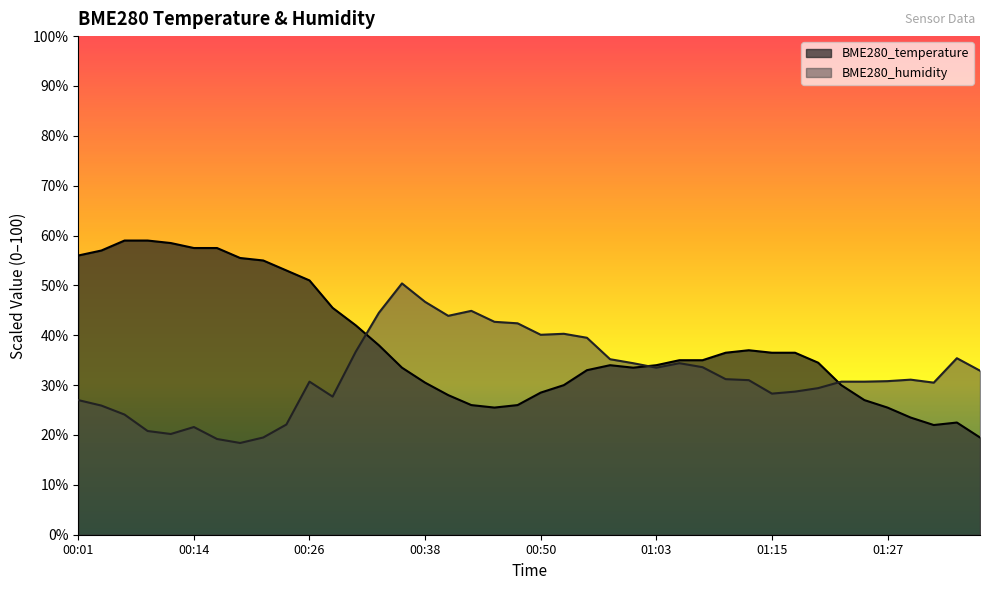

Which has a higher value, 00:01 or 01:22?

00:01